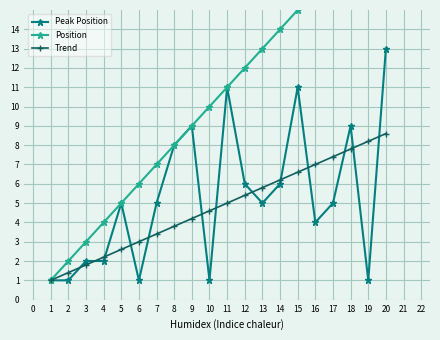

What are all the series names shown in the legend?

Peak Position, Position, Trend